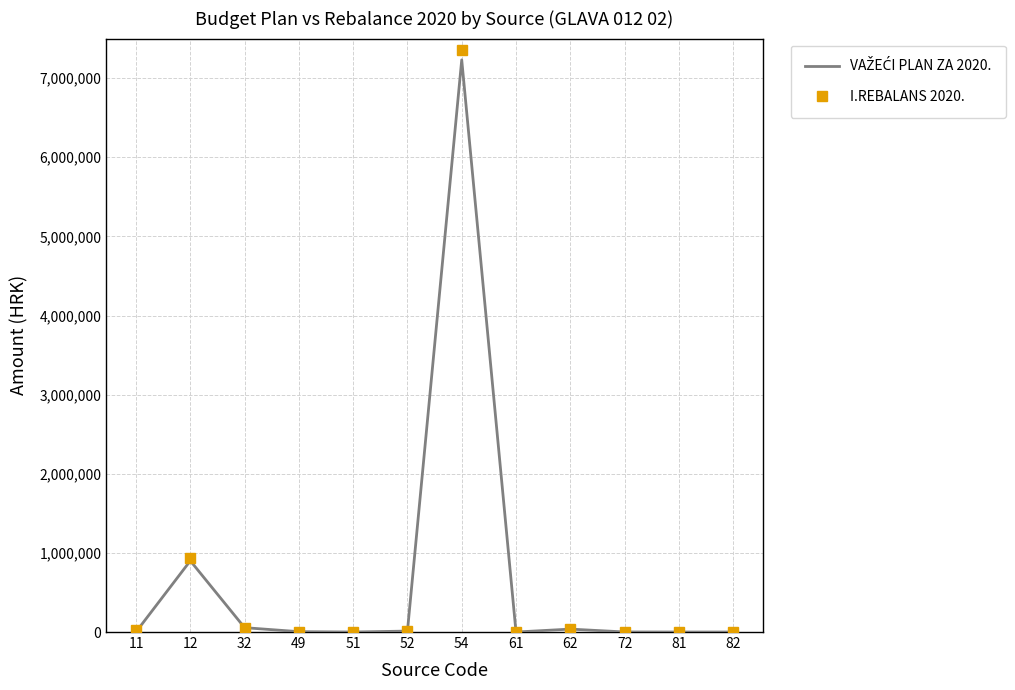

The value of I.REBALANS 2020. at 61 is 2235970. True or false?

False